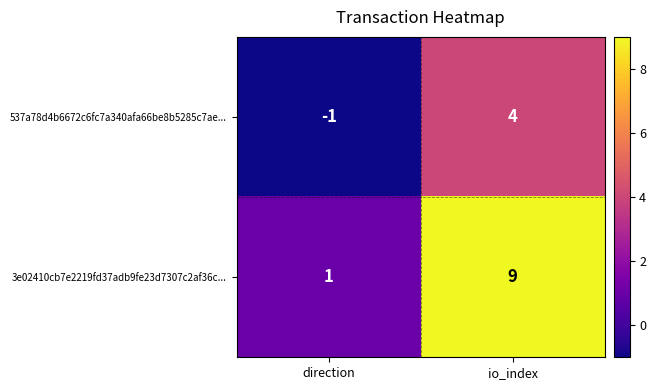

At io_index, list the series in order from smallest to largest.

537a78d4b6672c6fc7a340afa66be8b5285c7ae..., 3e02410cb7e2219fd37adb9fe23d7307c2af36c...